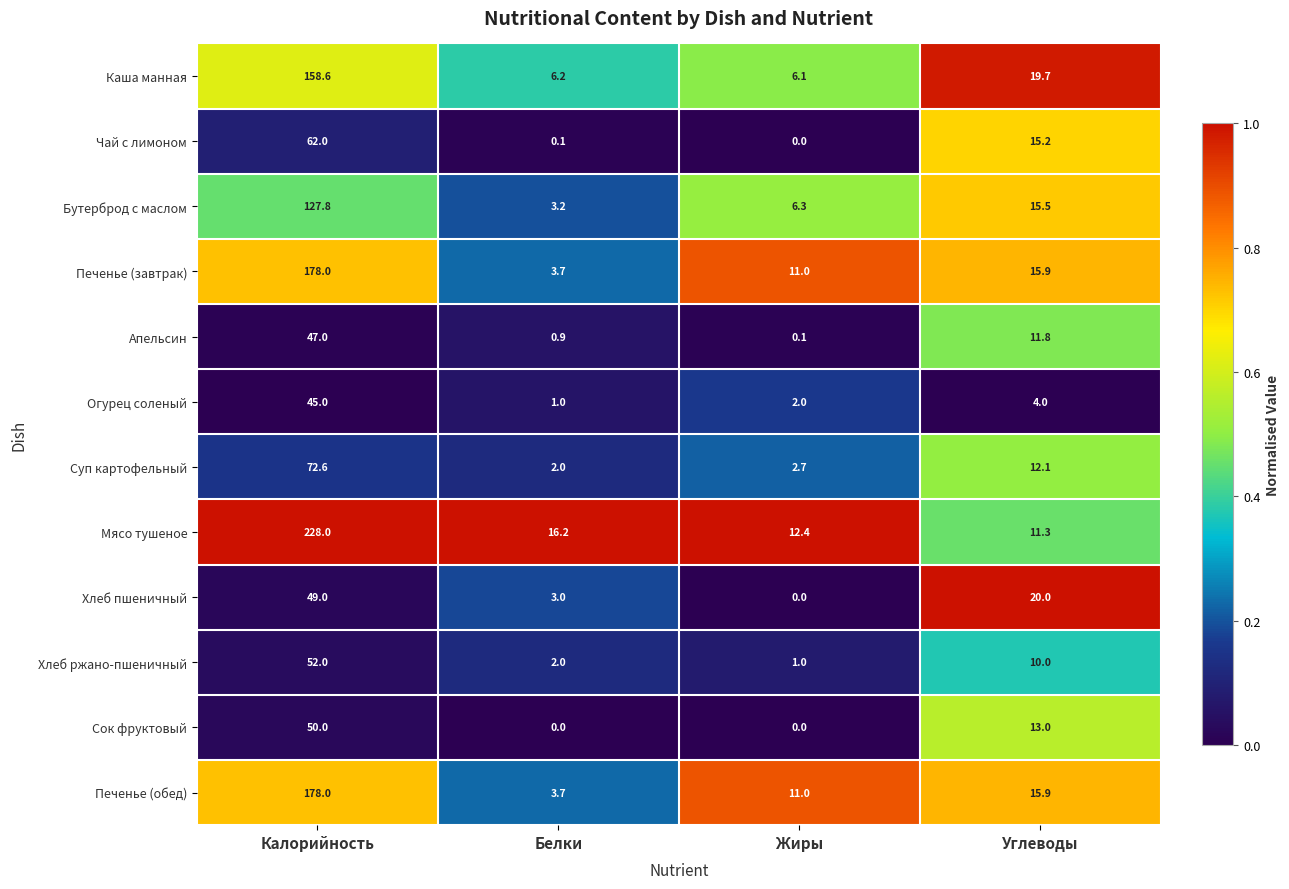

What is the total value across all series at Углеводы?

164.4